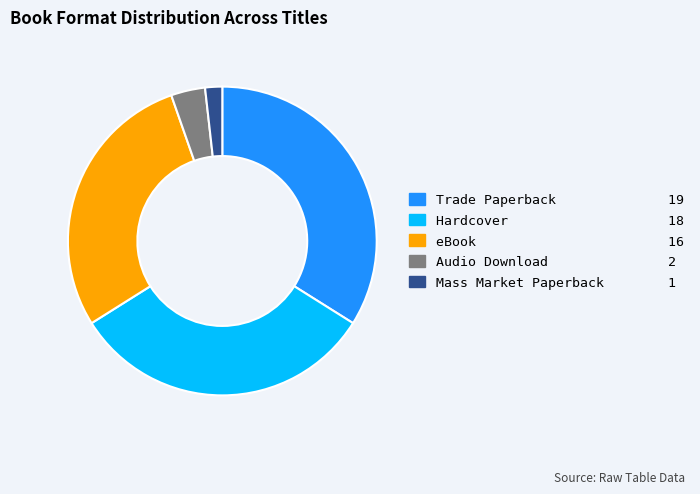

Is the sum of Audio Download and Mass Market Paperback greater than half?

No